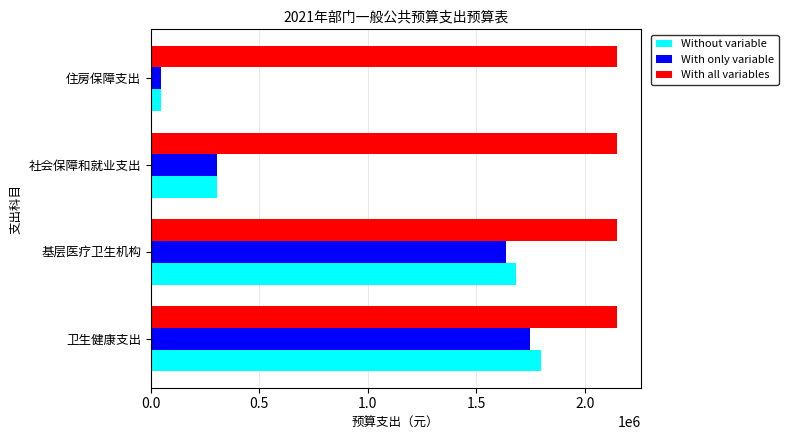

What is the maximum value for With only variable?

1748536